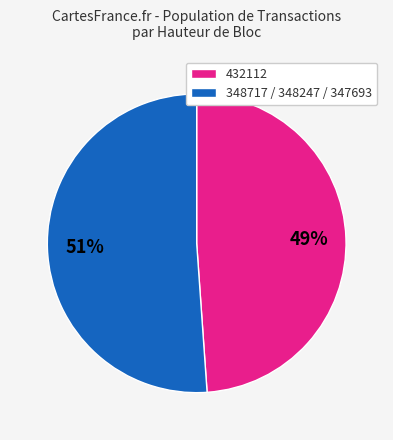

What percentage is the 348717 / 348247 / 347693 slice, to the nearest percent?

51%